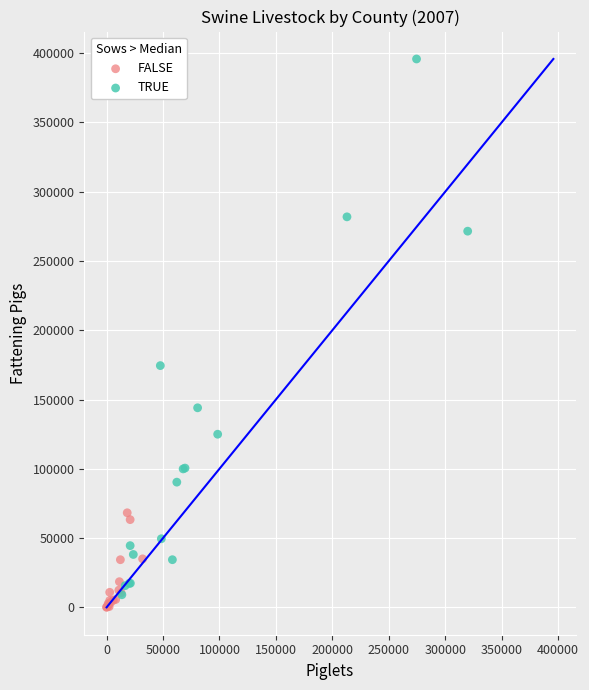

Which series contains the highest Y value?

TRUE